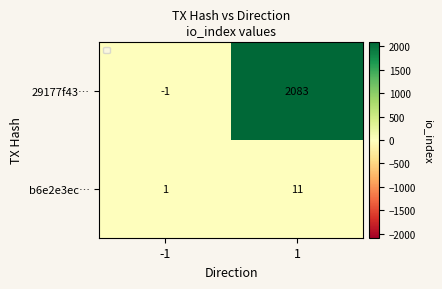

True or false: 29177f43… has a value of 1231 at 1.

False